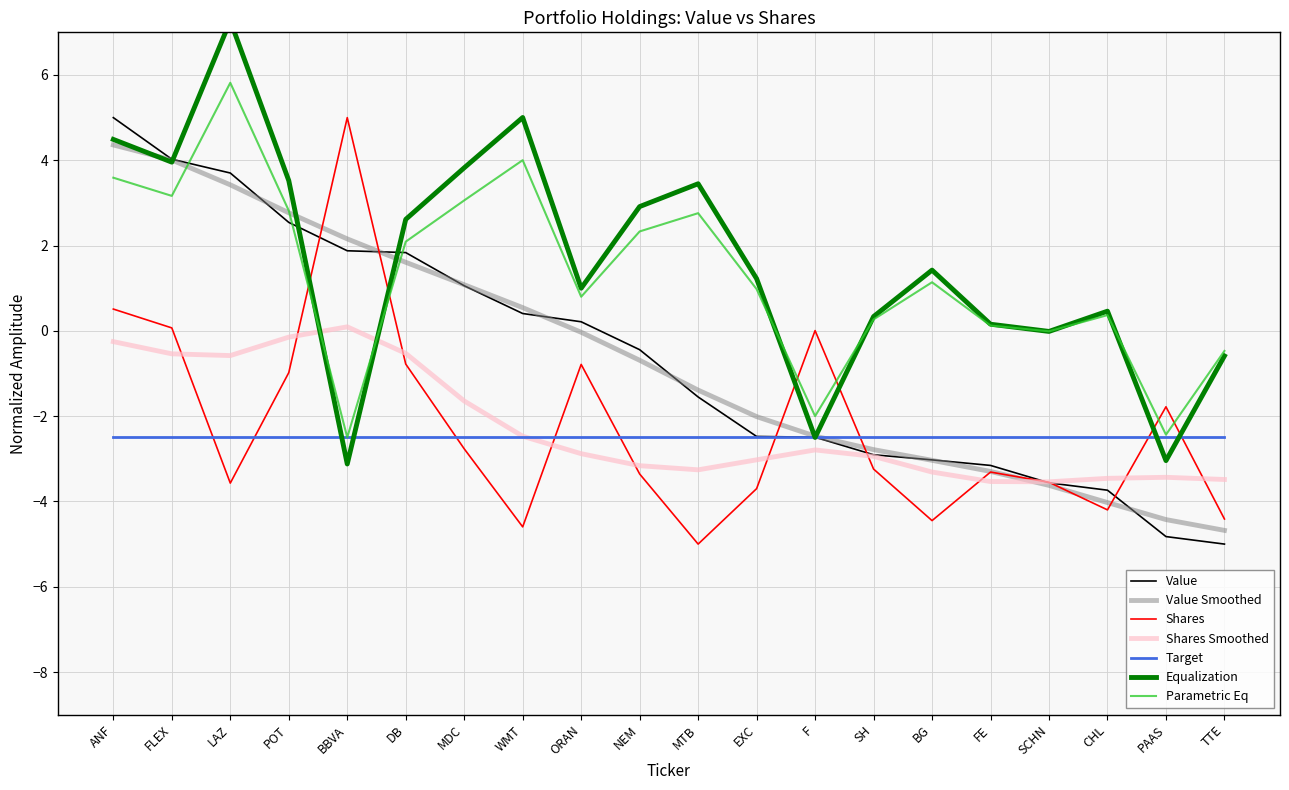

What is the total value across all series at ANF?

5.5